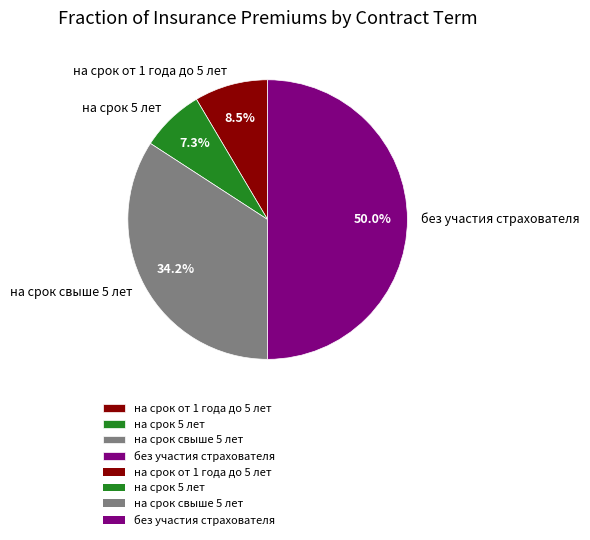

What is the ratio of the value at на срок от 1 года до 5 лет to the value at на срок 5 лет?

1.2